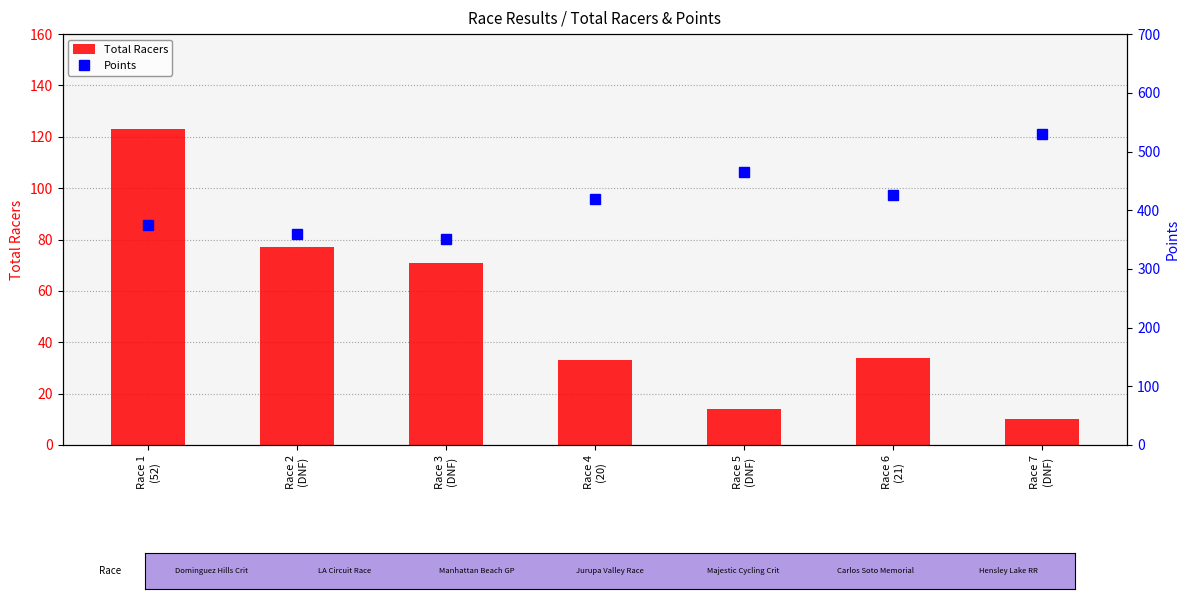

How many groups of bars are there?

7